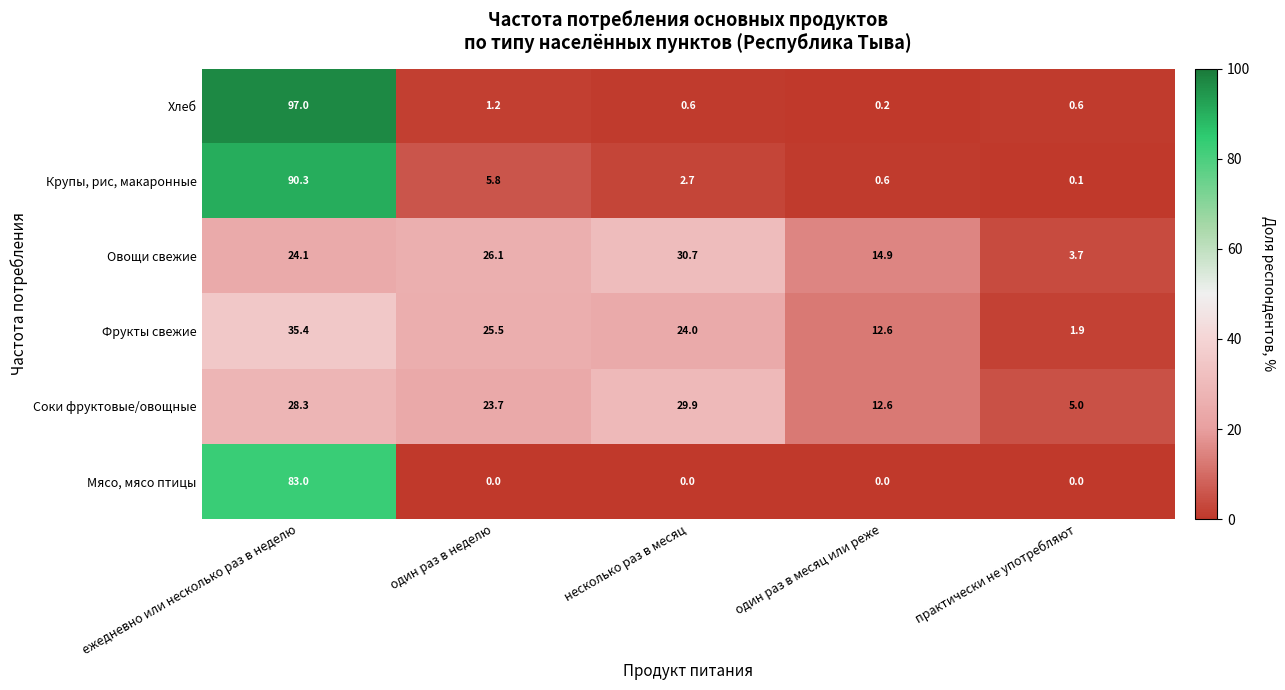

Reading left to right, extract all data points from this chart.

Хлеб: ежедневно или несколько раз в неделю=97.0	один раз в неделю=1.2	несколько раз в месяц=0.6	один раз в месяц или реже=0.2	практически не употребляют=0.6
Крупы, рис, макаронные: ежедневно или несколько раз в неделю=90.3	один раз в неделю=5.8	несколько раз в месяц=2.7	один раз в месяц или реже=0.6	практически не употребляют=0.1
Овощи свежие: ежедневно или несколько раз в неделю=24.1	один раз в неделю=26.1	несколько раз в месяц=30.7	один раз в месяц или реже=14.9	практически не употребляют=3.7
Фрукты свежие: ежедневно или несколько раз в неделю=35.4	один раз в неделю=25.5	несколько раз в месяц=24.0	один раз в месяц или реже=12.6	практически не употребляют=1.9
Соки фруктовые/овощные: ежедневно или несколько раз в неделю=28.3	один раз в неделю=23.7	несколько раз в месяц=29.9	один раз в месяц или реже=12.6	практически не употребляют=5.0
Мясо, мясо птицы: ежедневно или несколько раз в неделю=83.0	один раз в неделю=0.0	несколько раз в месяц=0.0	один раз в месяц или реже=0.0	практически не употребляют=0.0